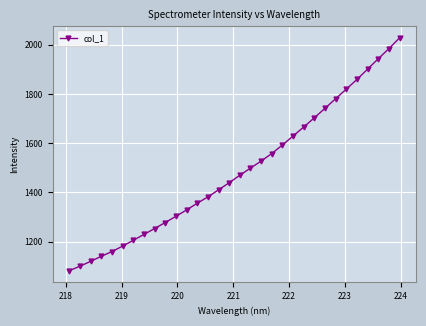

What is the greatest value displayed?

2027.6